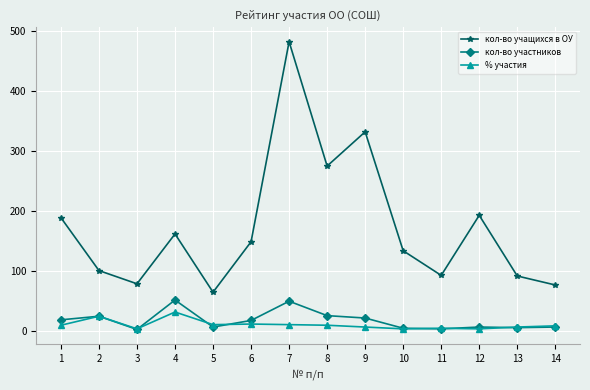

Which series changed the most between 9 and 12?

кол-во учащихся в ОУ